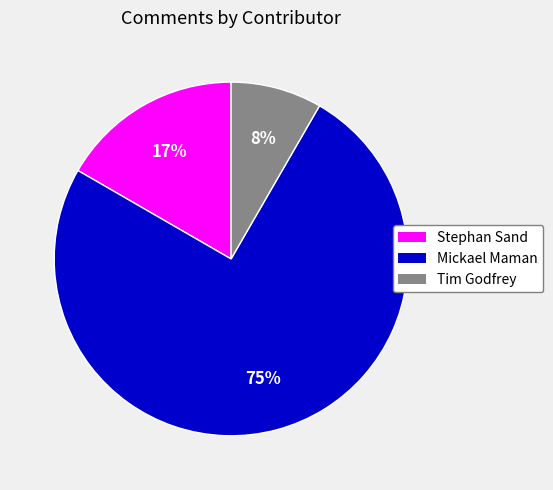

Does Tim Godfrey account for over 50% of the chart?

No